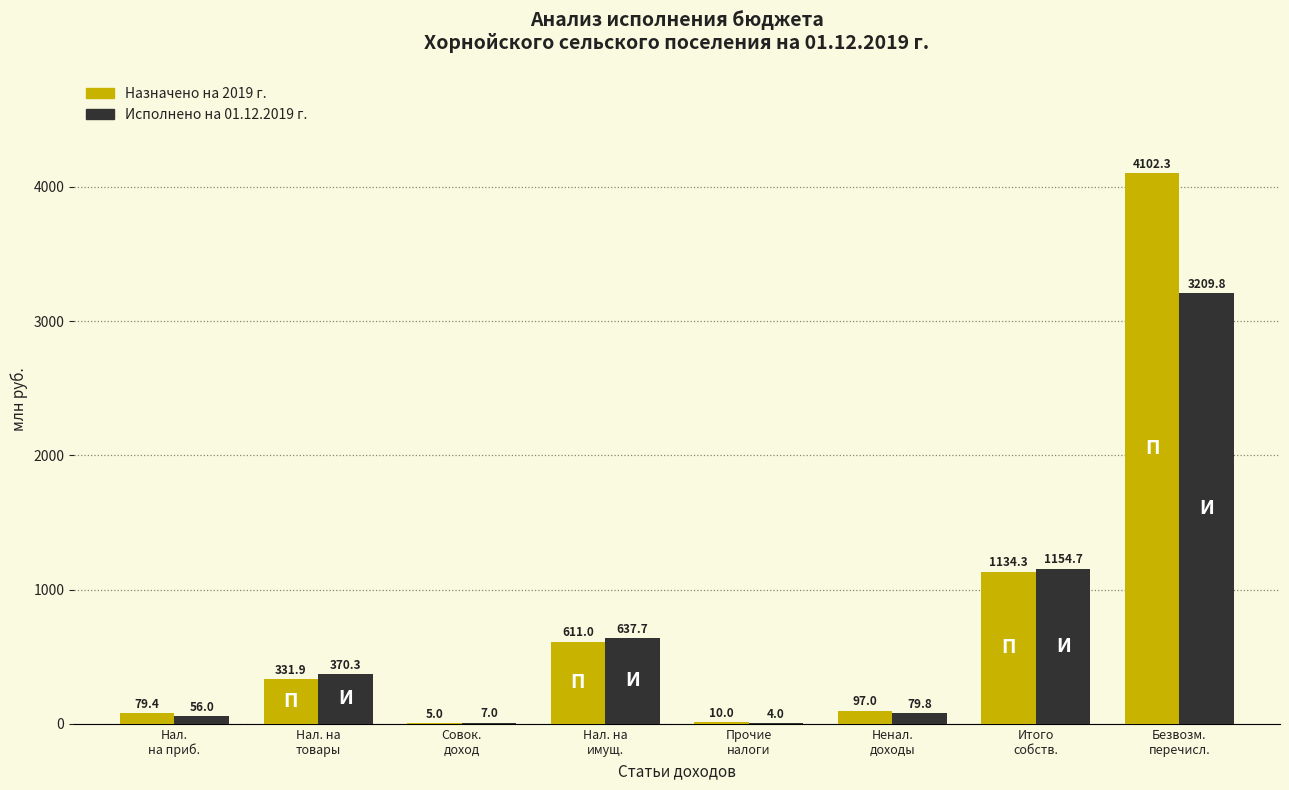

What is the greatest value displayed?

4102.3